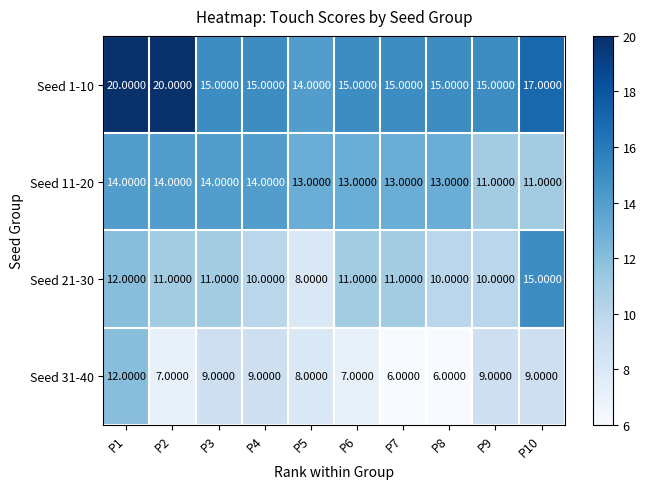

Which series has the largest total across all categories?

Seed 1-10